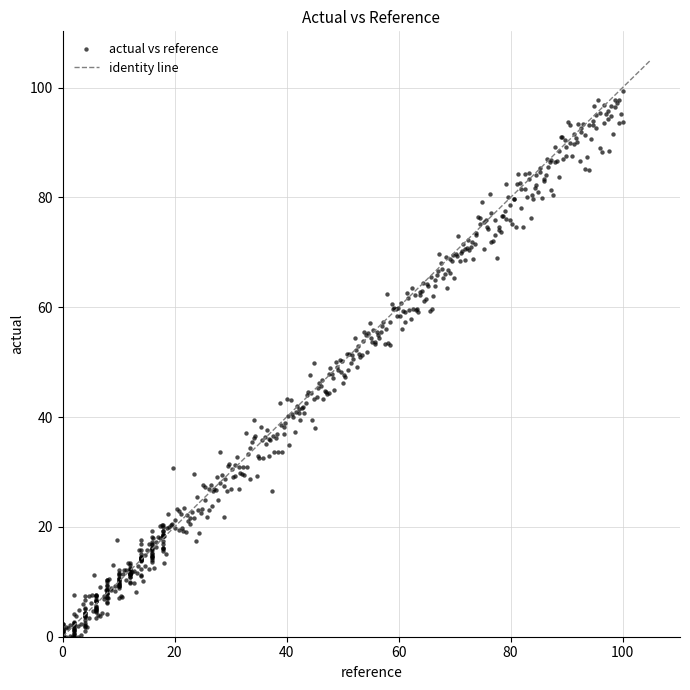

What is the range of X values (max minus min)?

100.0